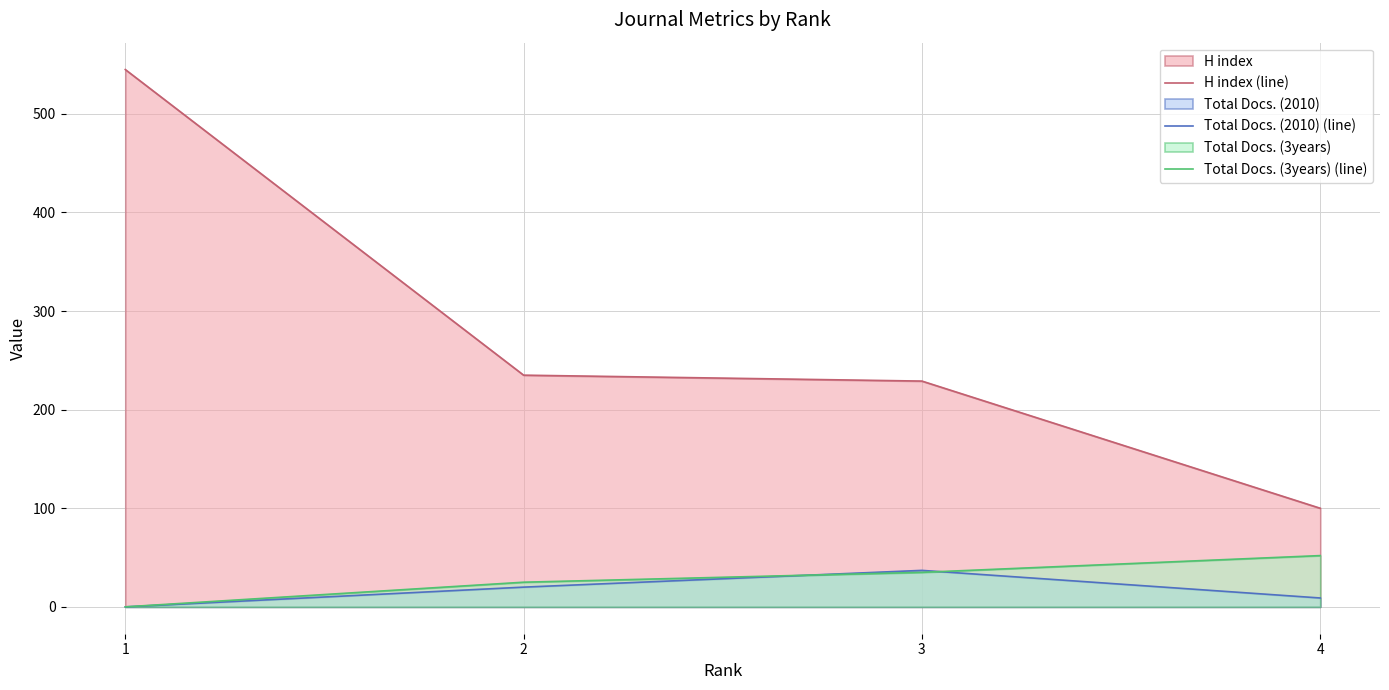

What is the maximum value shown in the chart?

545